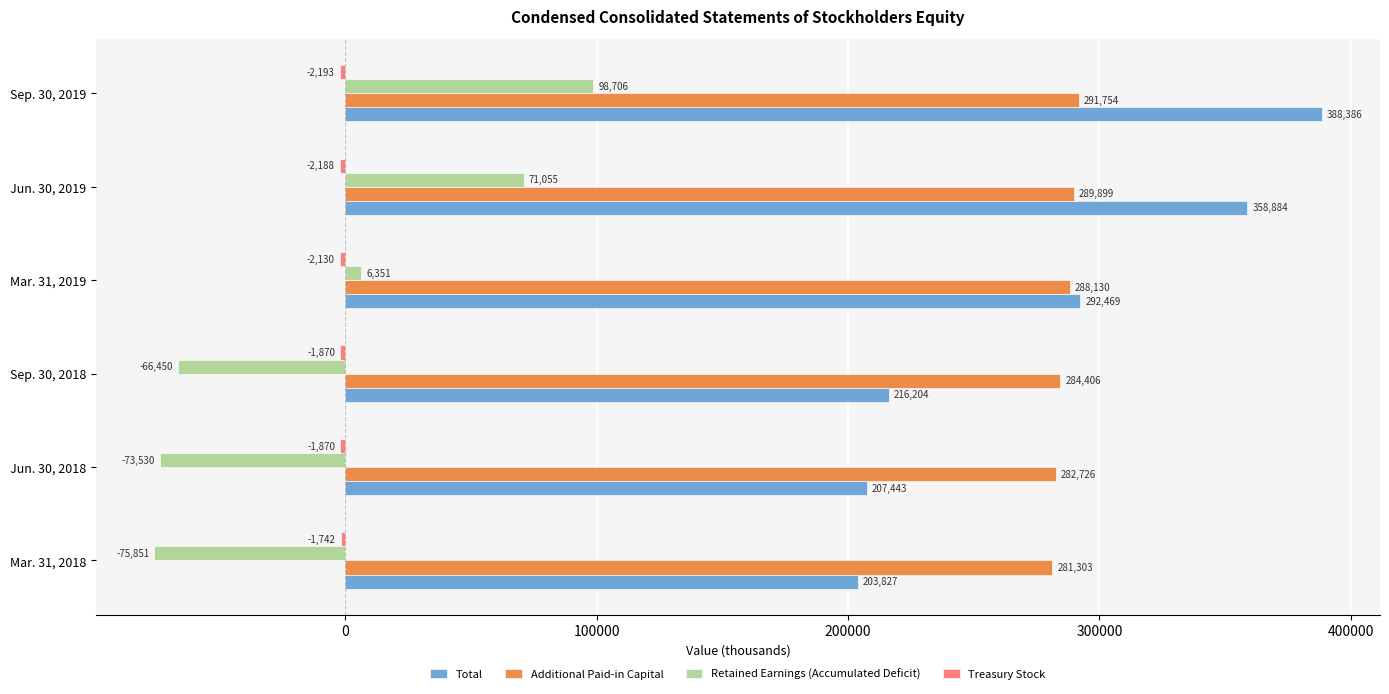

Where is Total nearest to the value 296106?

Mar. 31, 2019